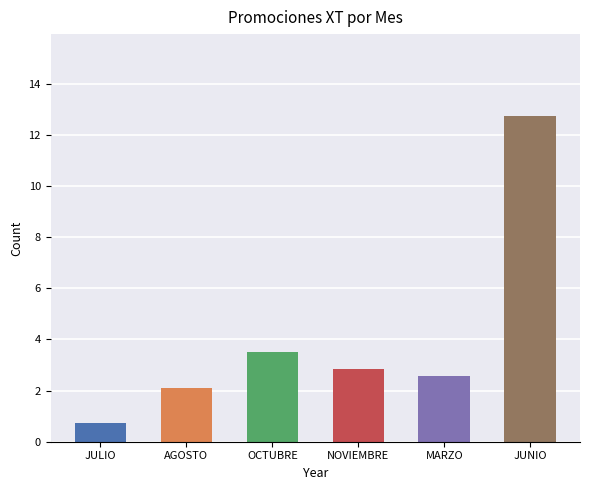

What is the difference between the second highest and second lowest values?

1.4